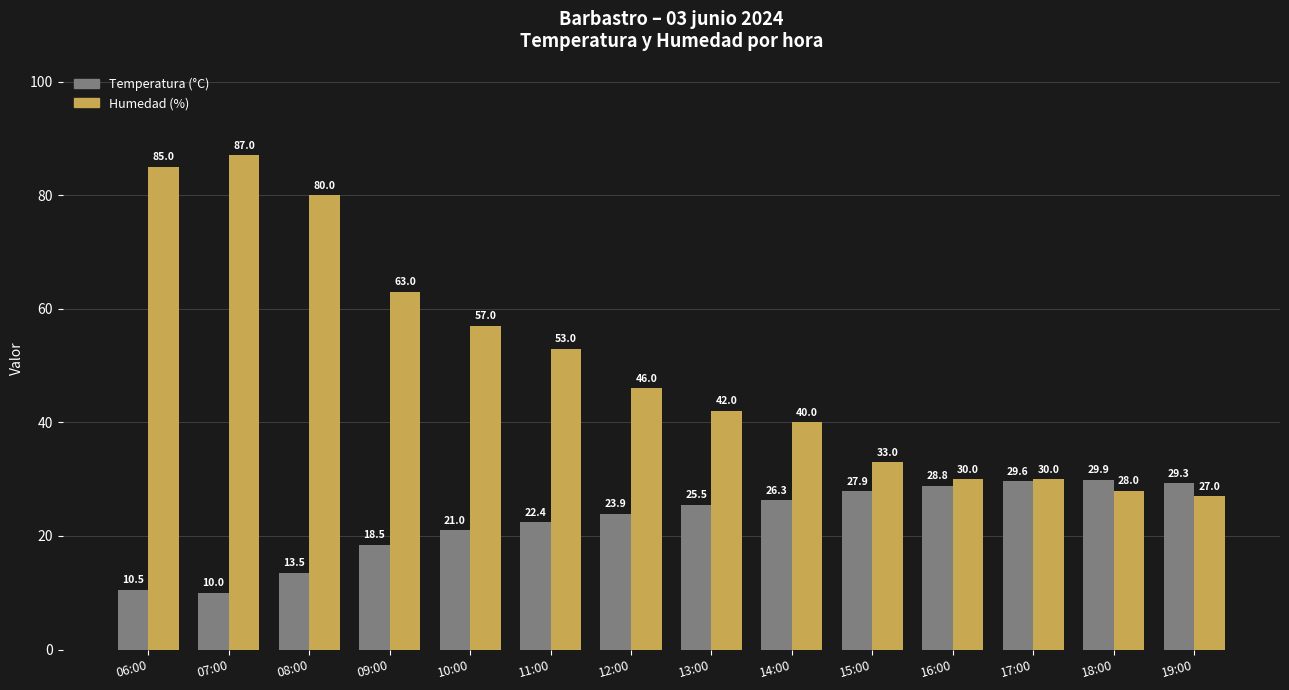

What is the sum of all Humedad (%) values?

701.0